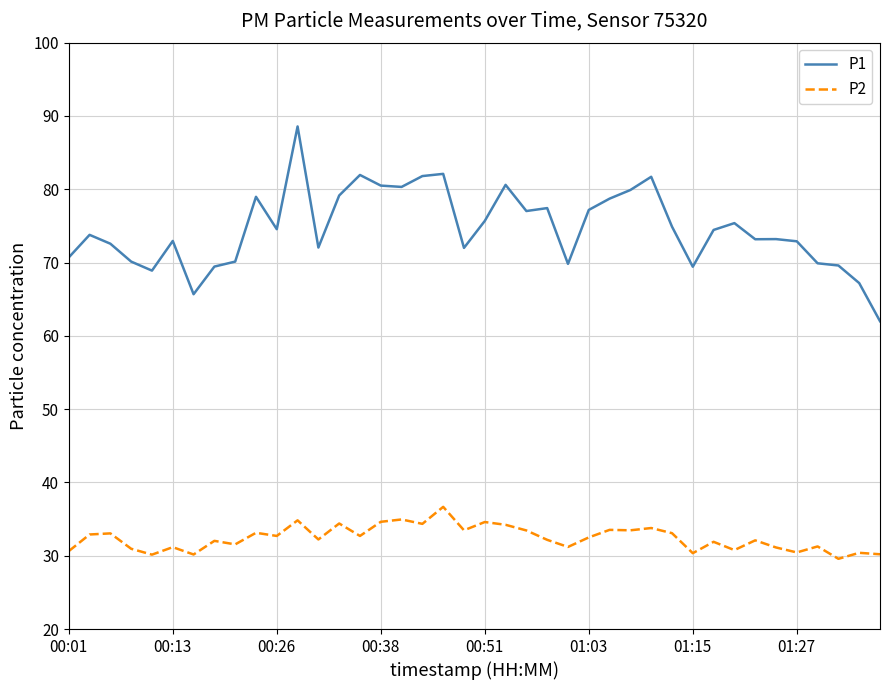

True or false: P2 and P1 intersect in this chart.

False